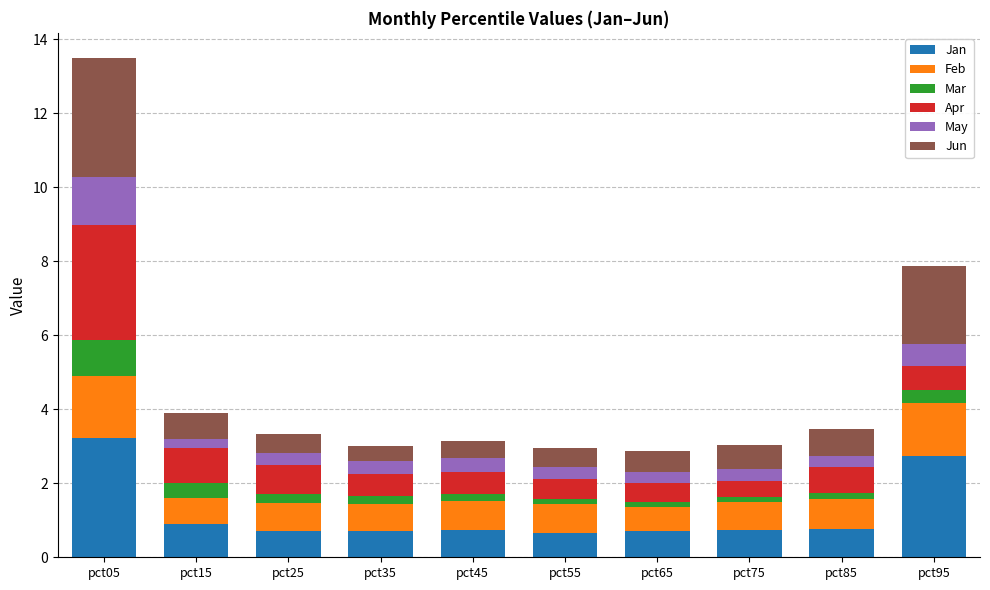

At which category is the sum across all series the highest?

pct05